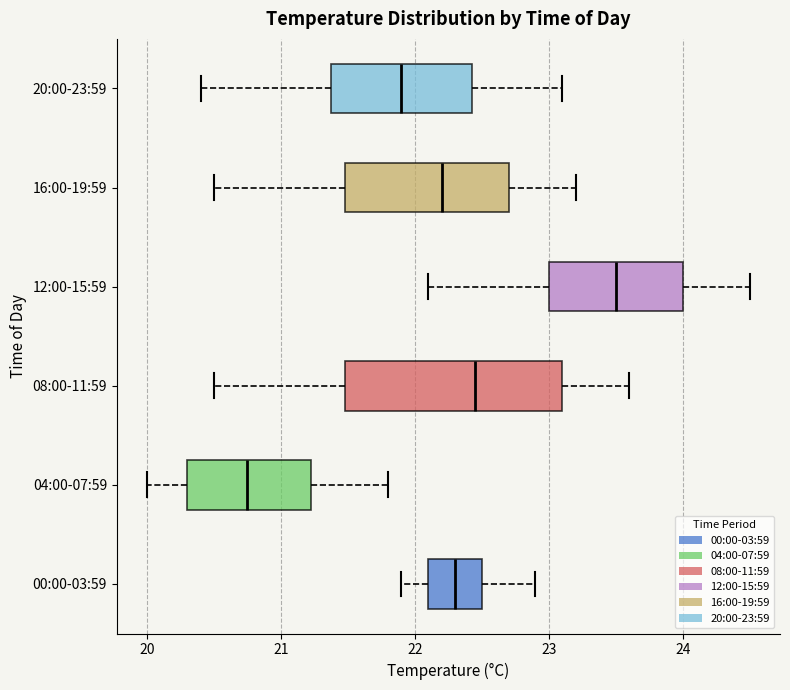

Which box has the furthest to the left median line?

04:00-07:59